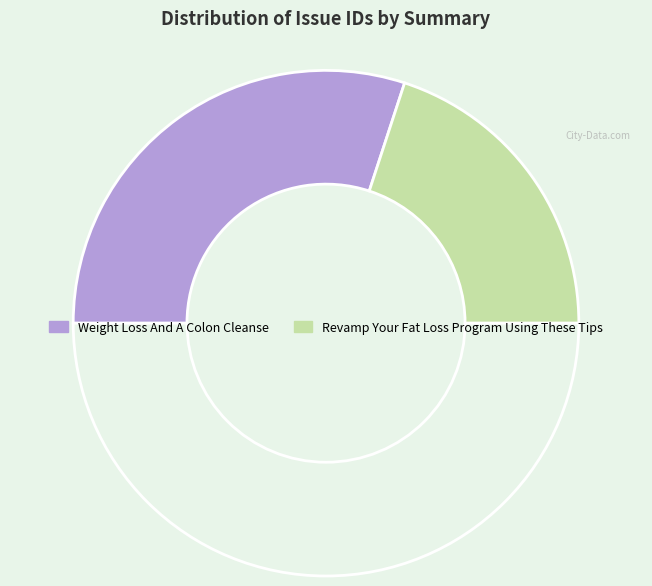

Count the number of slices in the pie.

3